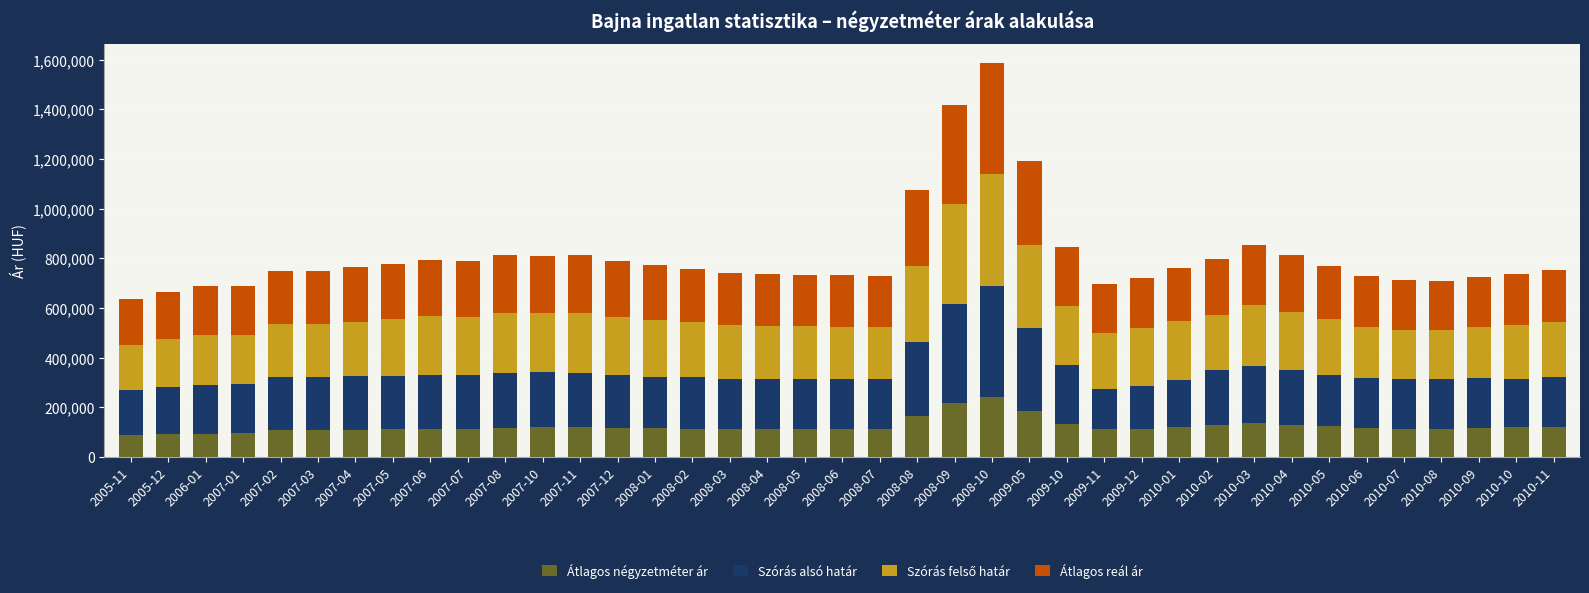

What is the minimum value for Átlagos négyzetméter ár?

86875